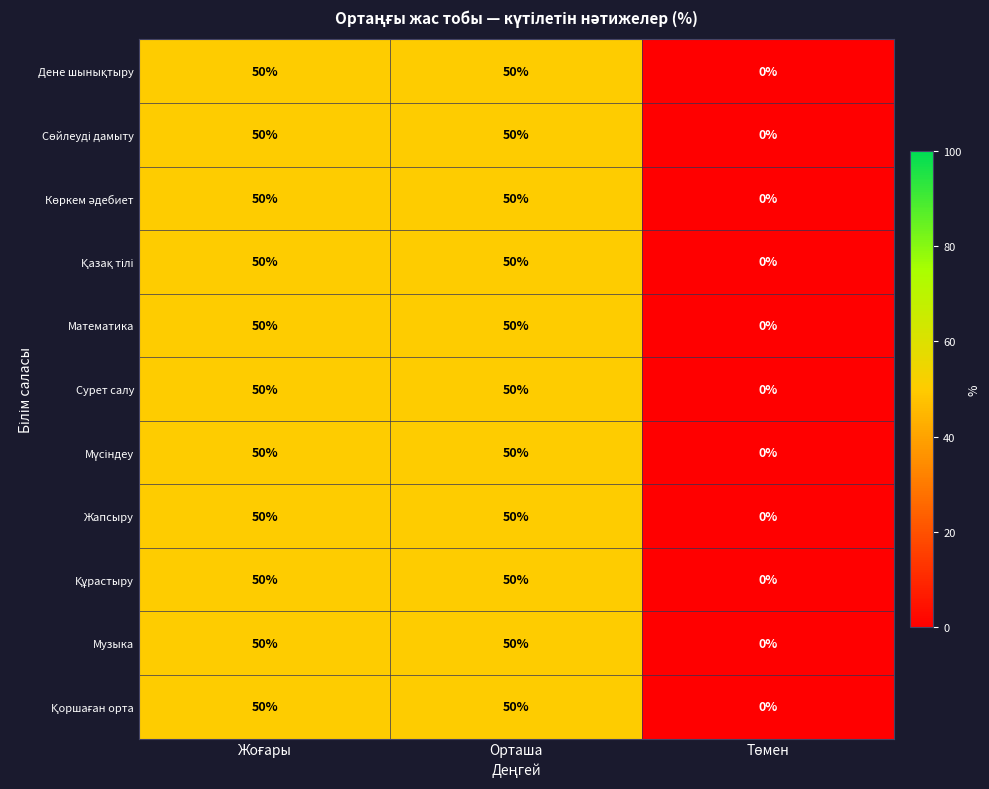

How many Жапсыру values are between 0 and 50?

3